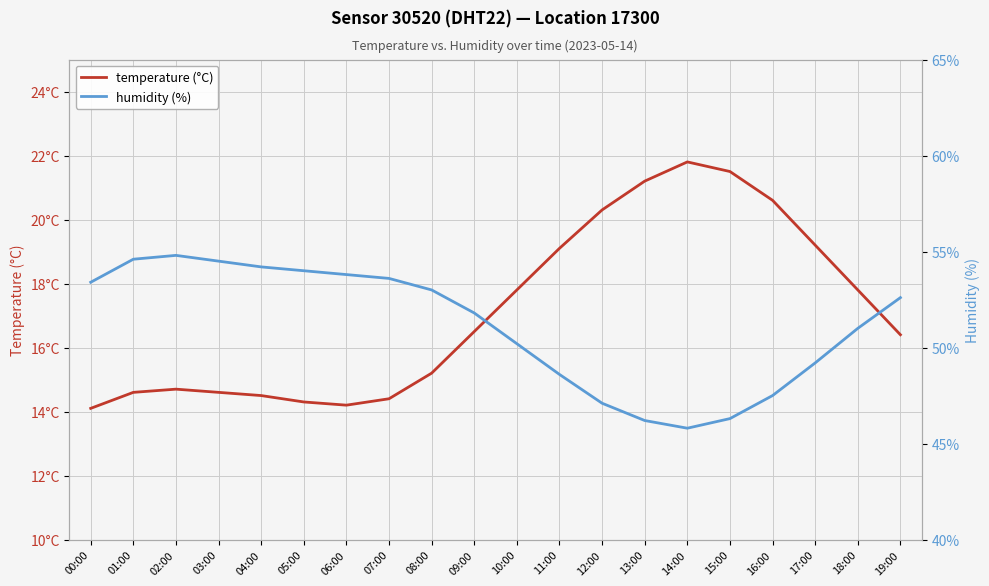

Rank the series by their average value, from lowest to highest.

temperature (°C), humidity (%)